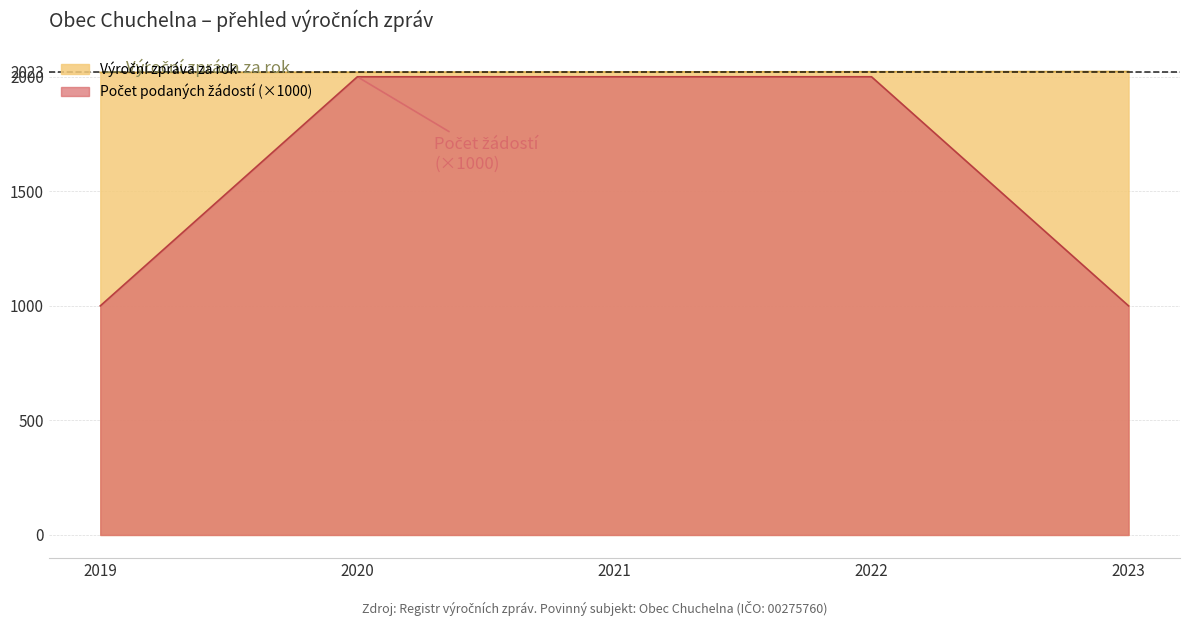

How many values in the Počet podaných žádostí o informace series are below 2?

2